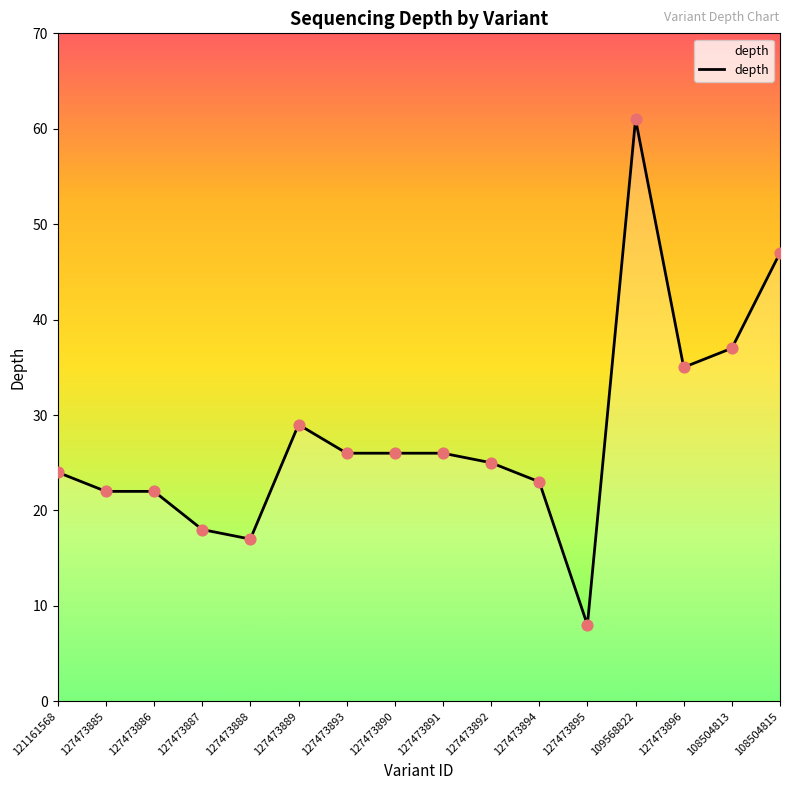

What is the change in value from 127473892 to 127473896?

+10